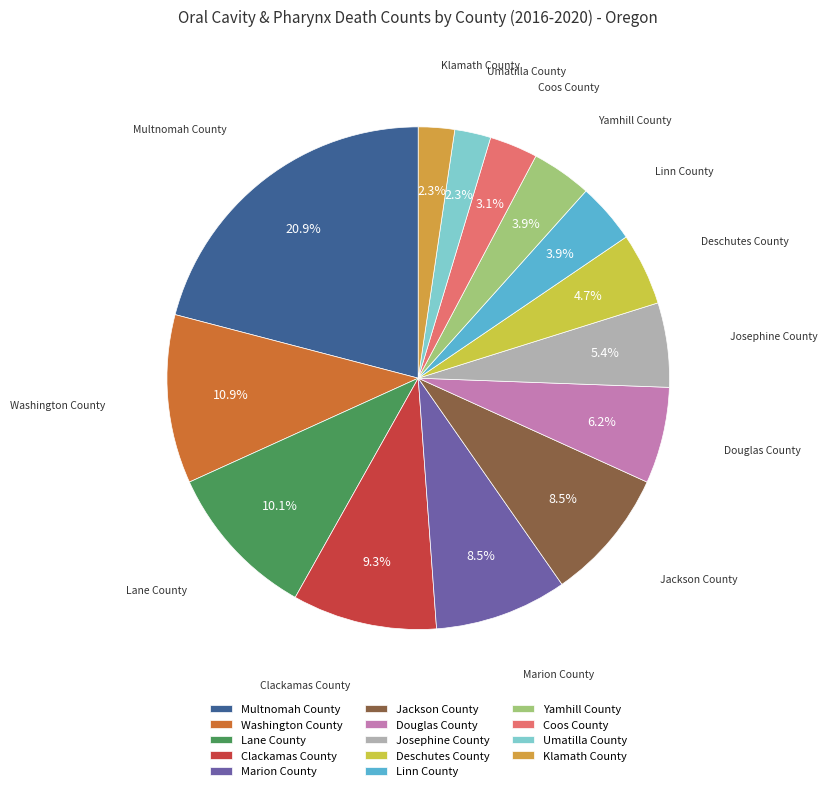

How much of the chart is everything except Coos County?

96.9%